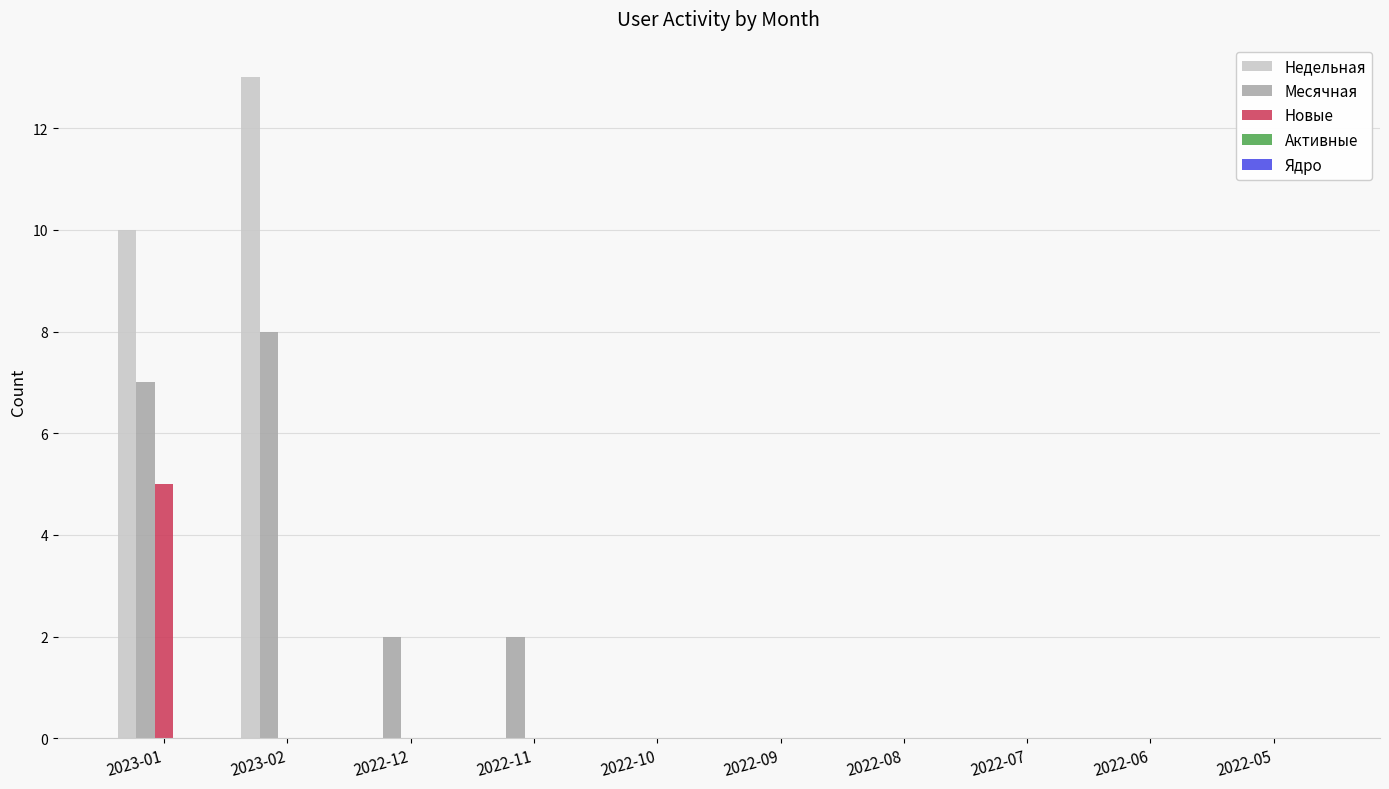

At which label is Недельная closest to 6?

2023-01